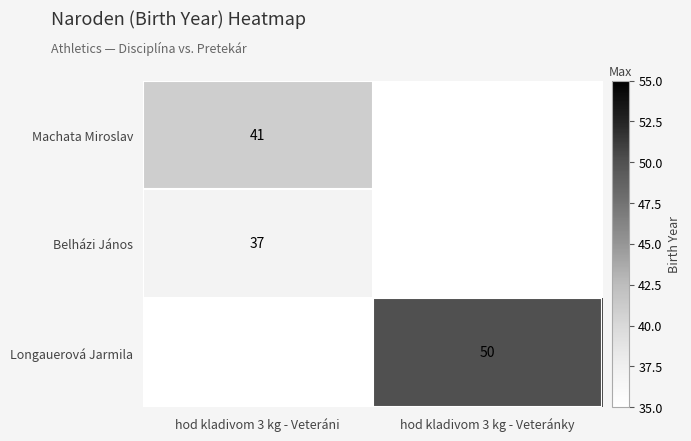

Count the number of categories in the chart.

2